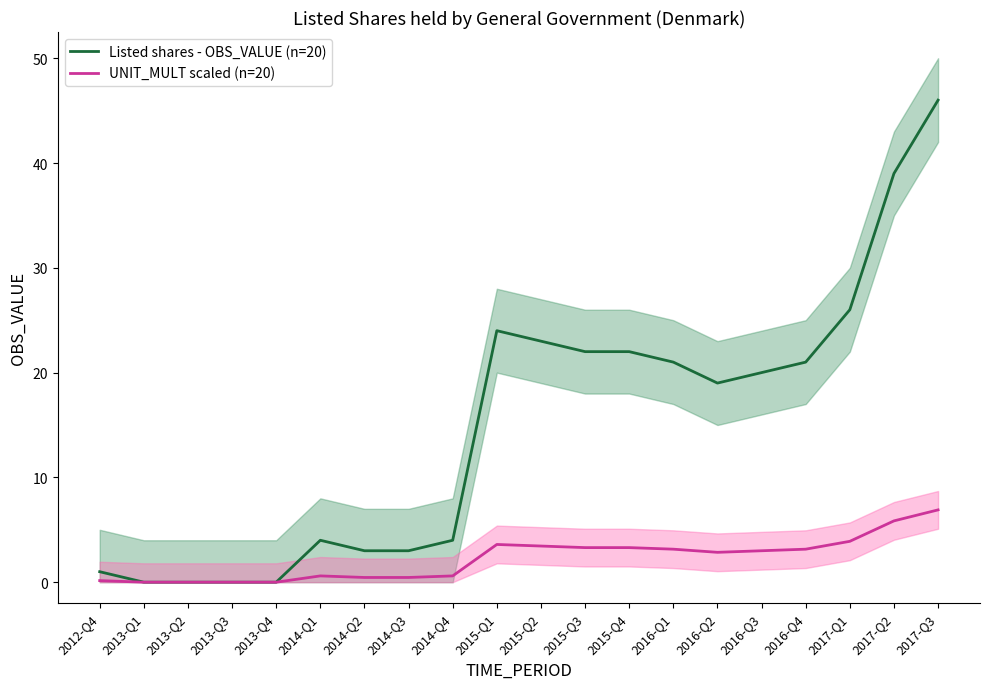

Does the chart have visible grid lines?

No